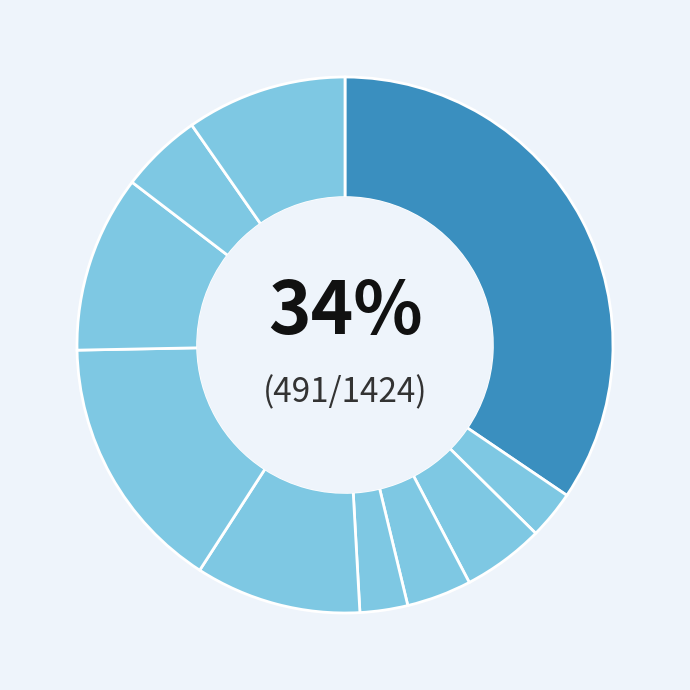

How many segments does this pie chart have?

10